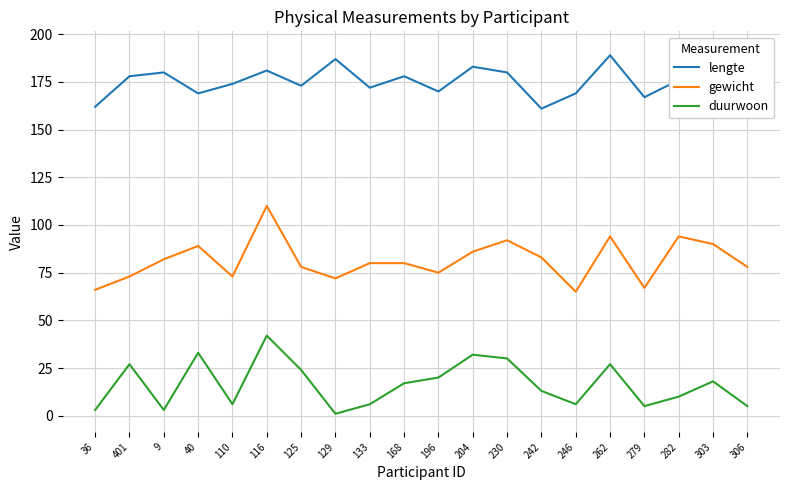

Does the chart display data point markers on the line(s)?

No